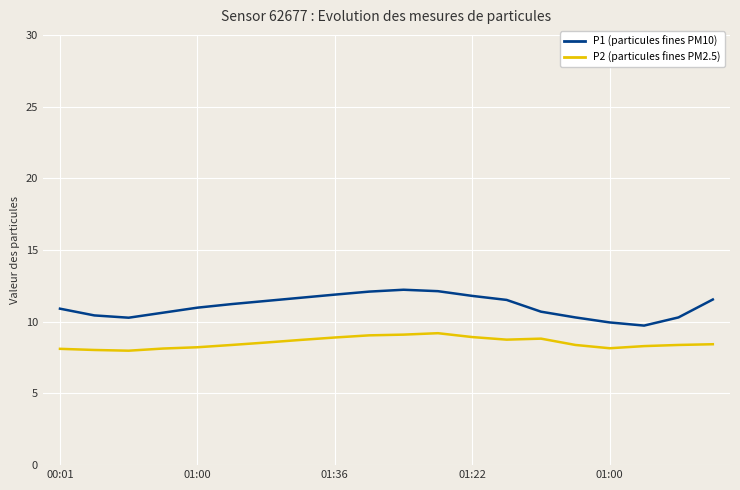

Rank the series by their maximum value, from lowest to highest.

P2 (particules fines PM2.5), P1 (particules fines PM10)